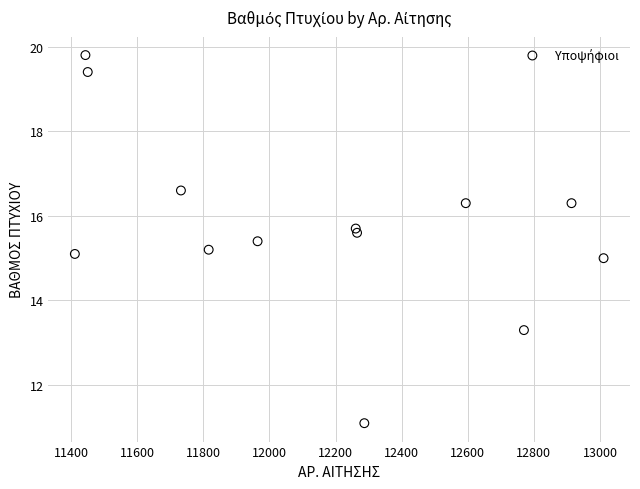

What is the range of X values (max minus min)?

1600.0